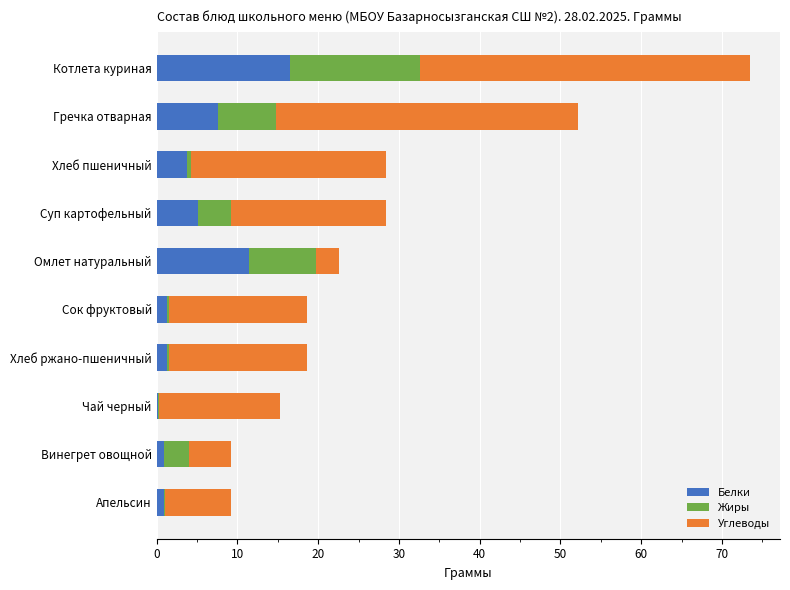

The value of Белки at Гречка отварная is 7.6. True or false?

True